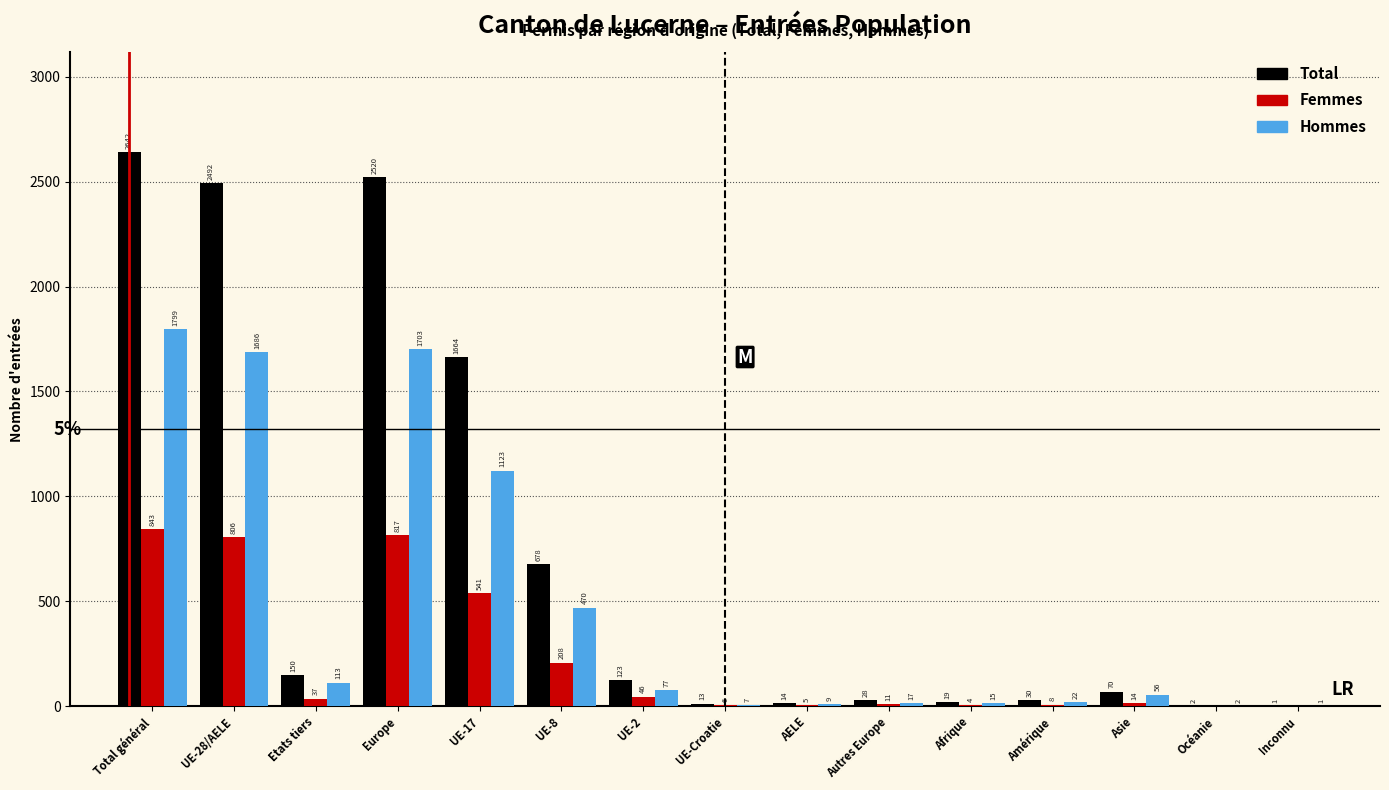

Reading left to right, what are all the values shown in this chart?

Total: Total général=2642	UE-28/AELE=2492	Etats tiers=150	Europe=2520	UE-17=1664	UE-8=678	UE-2=123	UE-Croatie=13	AELE=14	Autres Europe=28	Afrique=19	Amérique=30	Asie=70	Océanie=2	Inconnu=1
Femmes: Total général=843	UE-28/AELE=806	Etats tiers=37	Europe=817	UE-17=541	UE-8=208	UE-2=46	UE-Croatie=6	AELE=5	Autres Europe=11	Afrique=4	Amérique=8	Asie=14	Océanie=0	Inconnu=0
Hommes: Total général=1799	UE-28/AELE=1686	Etats tiers=113	Europe=1703	UE-17=1123	UE-8=470	UE-2=77	UE-Croatie=7	AELE=9	Autres Europe=17	Afrique=15	Amérique=22	Asie=56	Océanie=2	Inconnu=1